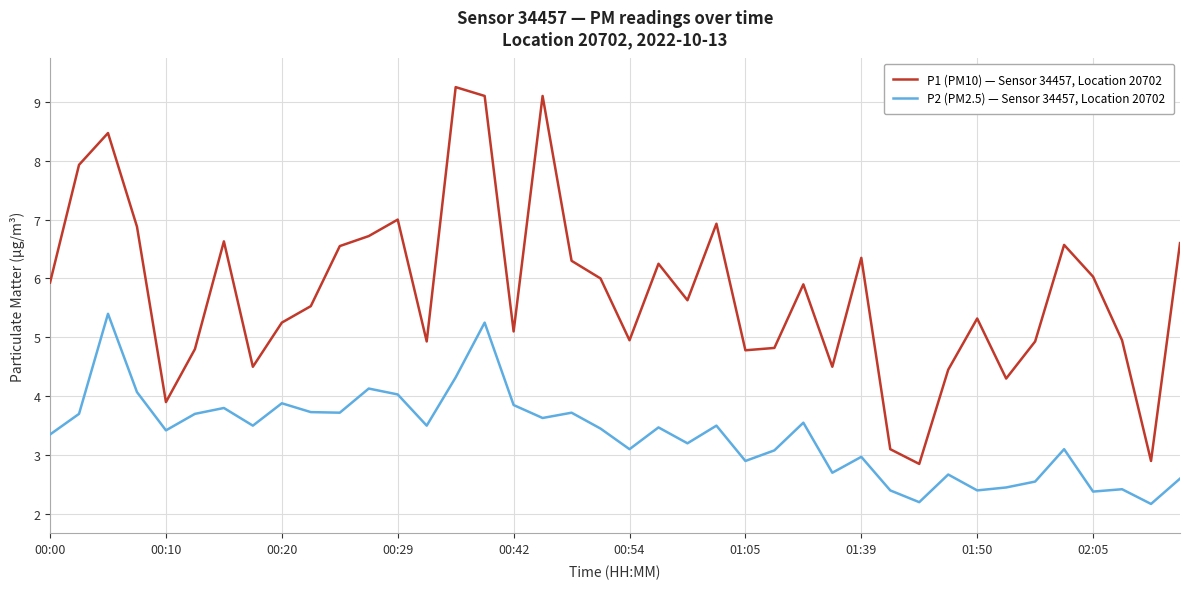

True or false: P1 (PM10) — Sensor 34457, Location 20702 and P2 (PM2.5) — Sensor 34457, Location 20702 cross at least once.

False